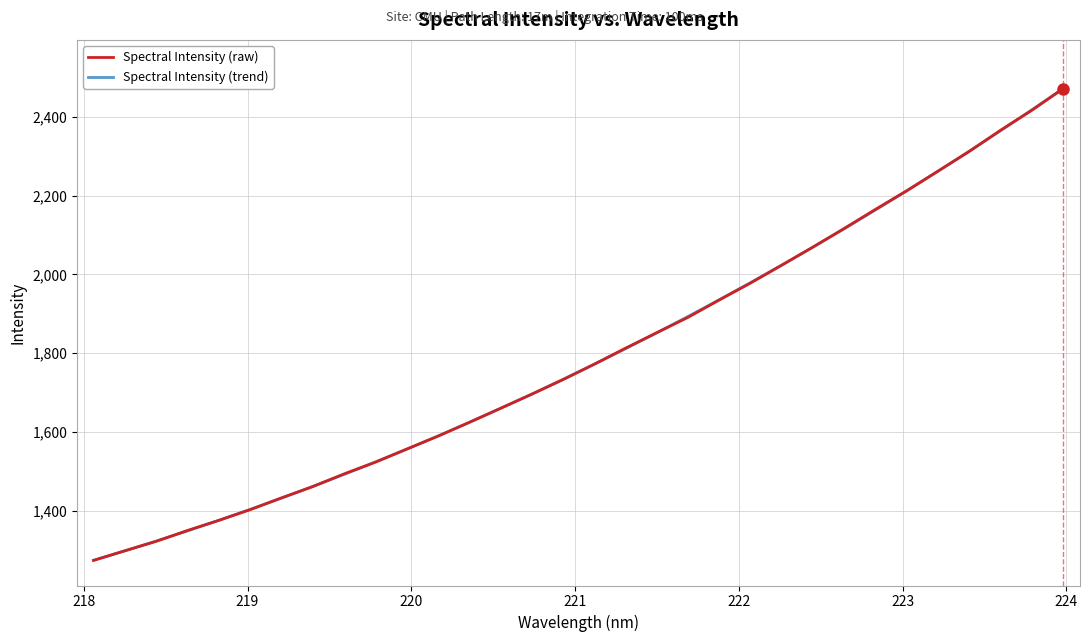

What is the smallest value displayed?

1273.9